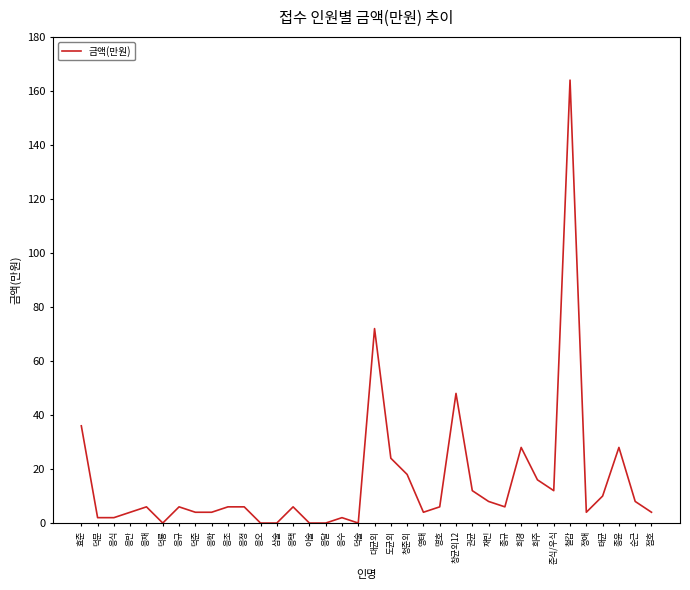

What is the difference between the second highest and minimum values?

72